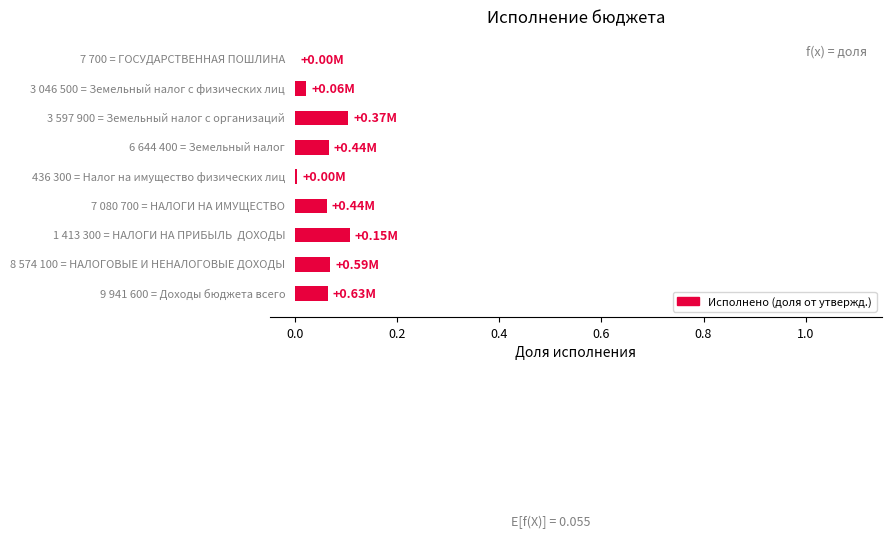

What is the sum of all values?

0.5